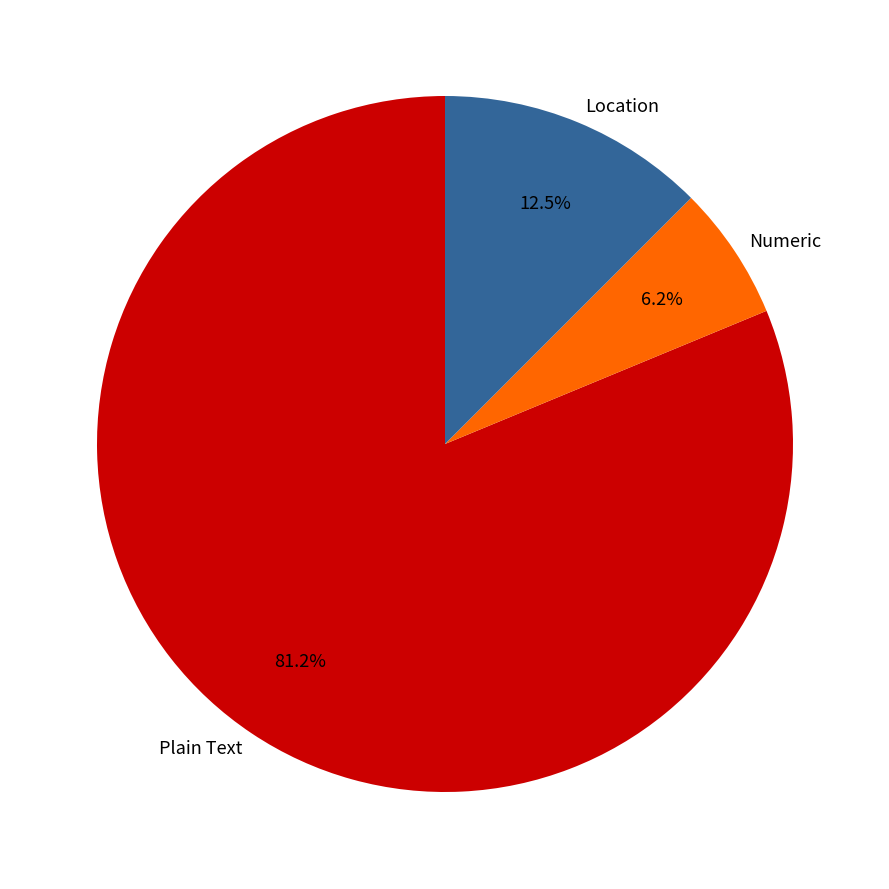

Rank the categories by value from lowest to highest.

Numeric, Location, Plain Text